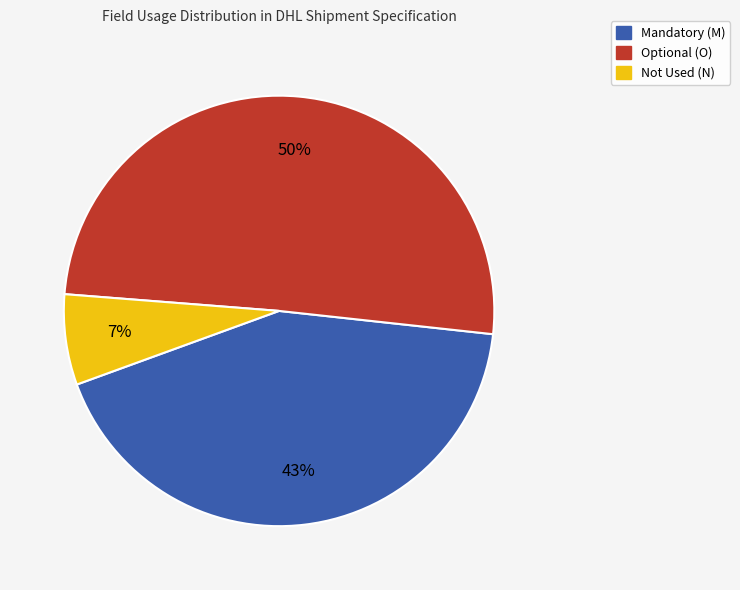

Which has a higher value, Optional (O) or Mandatory (M)?

Optional (O)